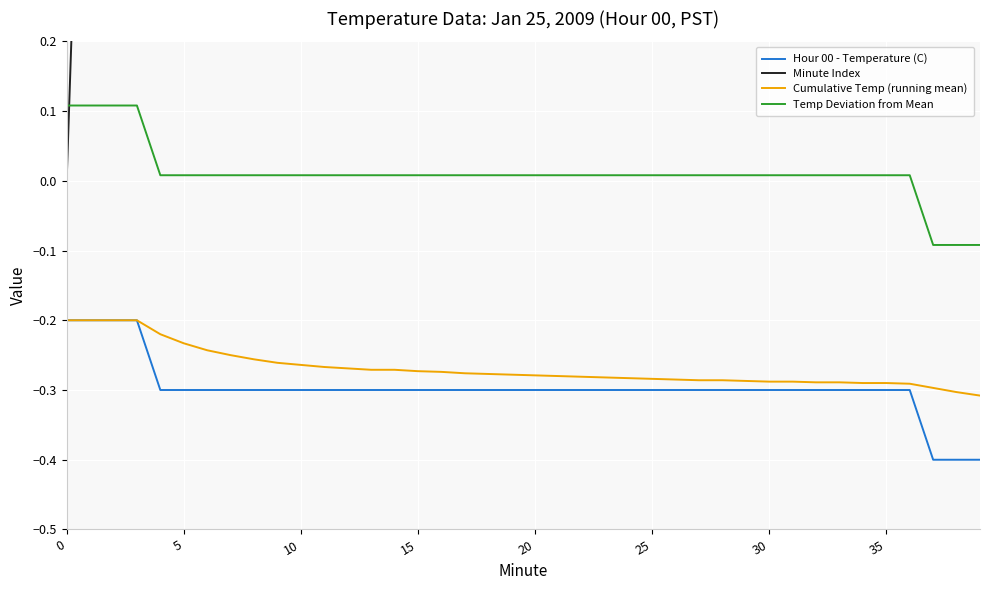

At which category is the sum across all series the highest?

39